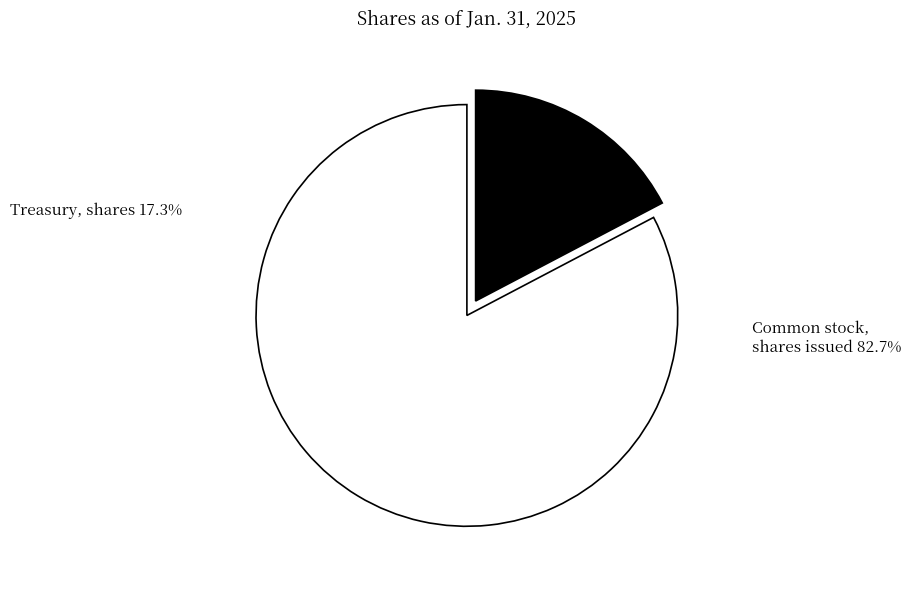

Which slice represents more than half of the pie?

Common stock, shares issued